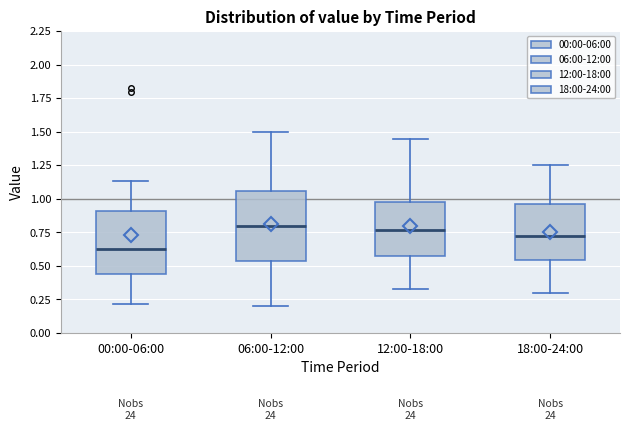

Reading left to right, transcribe this box plot: for each box, give where its median line is, the range the box spans, and where its two whiskers end, as read against the y-axis. The values are not printed on the chart, so give them approximately, as read against the axis.

00:00-06:00: median 0.65, box 0.45 to 0.90, whiskers 0.20 to 1.15
06:00-12:00: median 0.80, box 0.55 to 1.05, whiskers 0.20 to 1.50
12:00-18:00: median 0.75, box 0.55 to 1.00, whiskers 0.35 to 1.45
18:00-24:00: median 0.75, box 0.55 to 0.95, whiskers 0.30 to 1.25